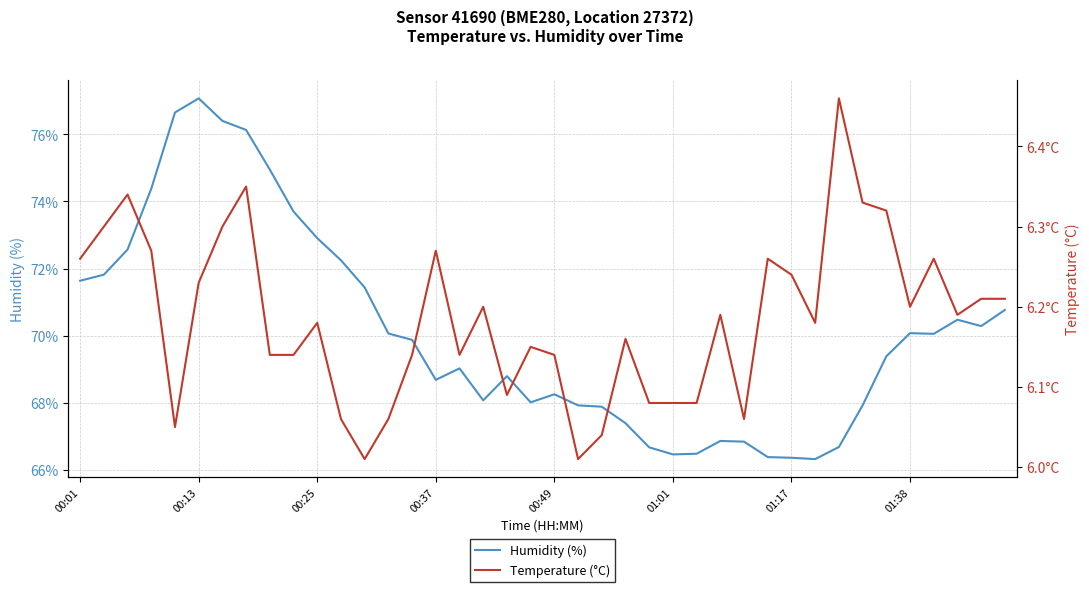

Reading right to left, transcribe all the data shown in this chart.

Humidity (%): 70.8	70.3	70.5	70.1	70.1	69.4	67.9	66.7	66.3	66.4	66.4	66.8	66.9	66.5	66.5	66.7	67.4	67.9	67.9	68.3	68.0	68.8	68.1	69.0	68.7	69.9	70.1	71.4	72.2	72.9	73.7	75.0	76.1	76.4	77.1	76.7	74.4	72.6	71.8	71.6
Temperature (°C): 6.2	6.2	6.2	6.3	6.2	6.3	6.3	6.5	6.2	6.2	6.3	6.1	6.2	6.1	6.1	6.1	6.2	6.0	6.0	6.1	6.2	6.1	6.2	6.1	6.3	6.1	6.1	6.0	6.1	6.2	6.1	6.1	6.3	6.3	6.2	6.0	6.3	6.3	6.3	6.3